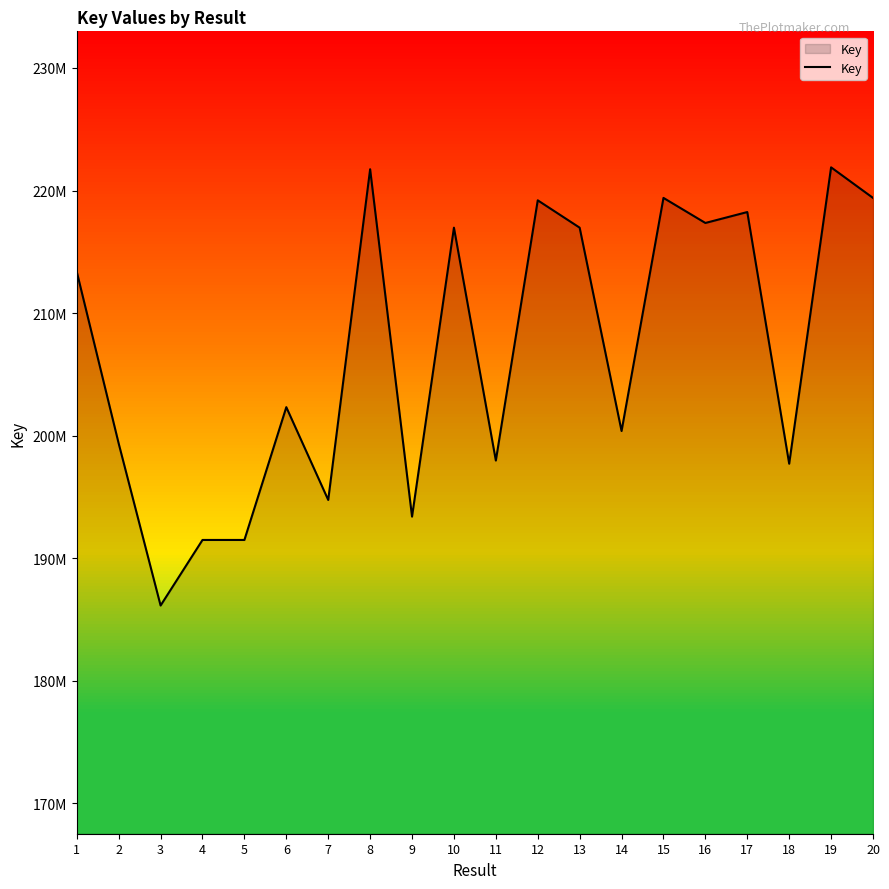

What is the approximate value at 9, to the nearest 50?

193401600